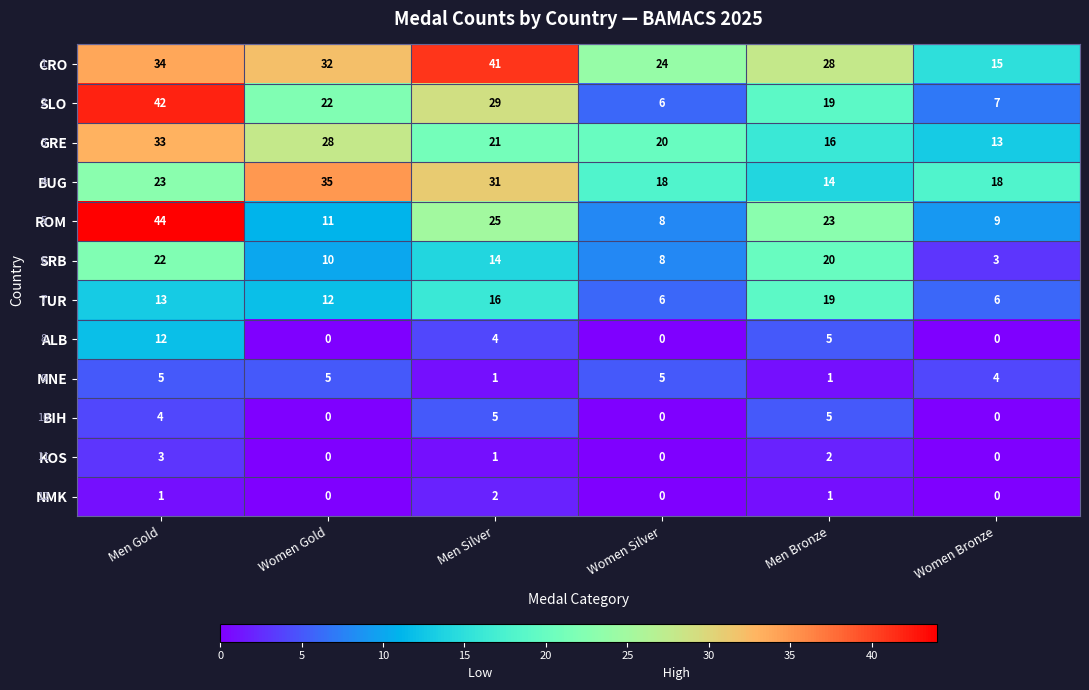

At which label does SRB first exceed 14?

Men Gold